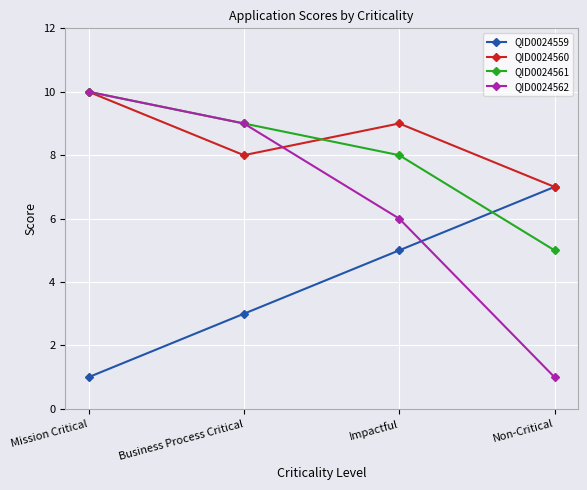

Is it true that QID0024560 equals 9 at Impactful?

True